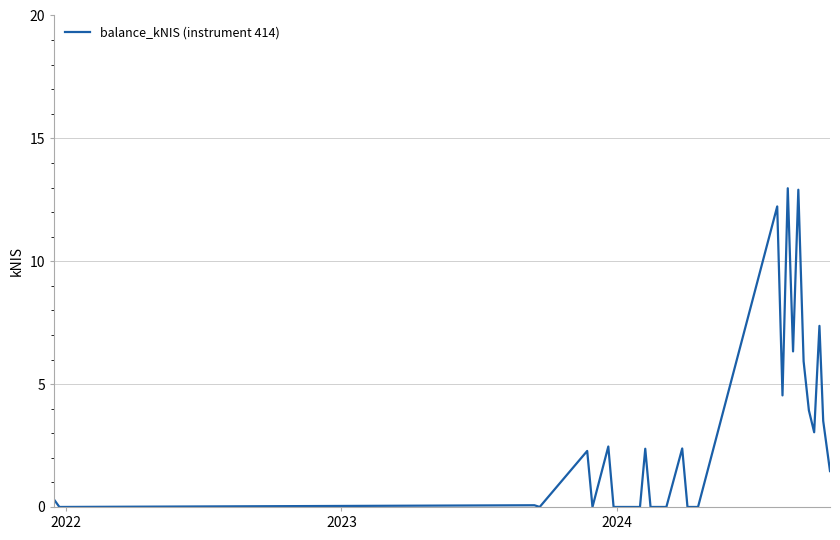

What is the maximum value shown in the chart?

13.0